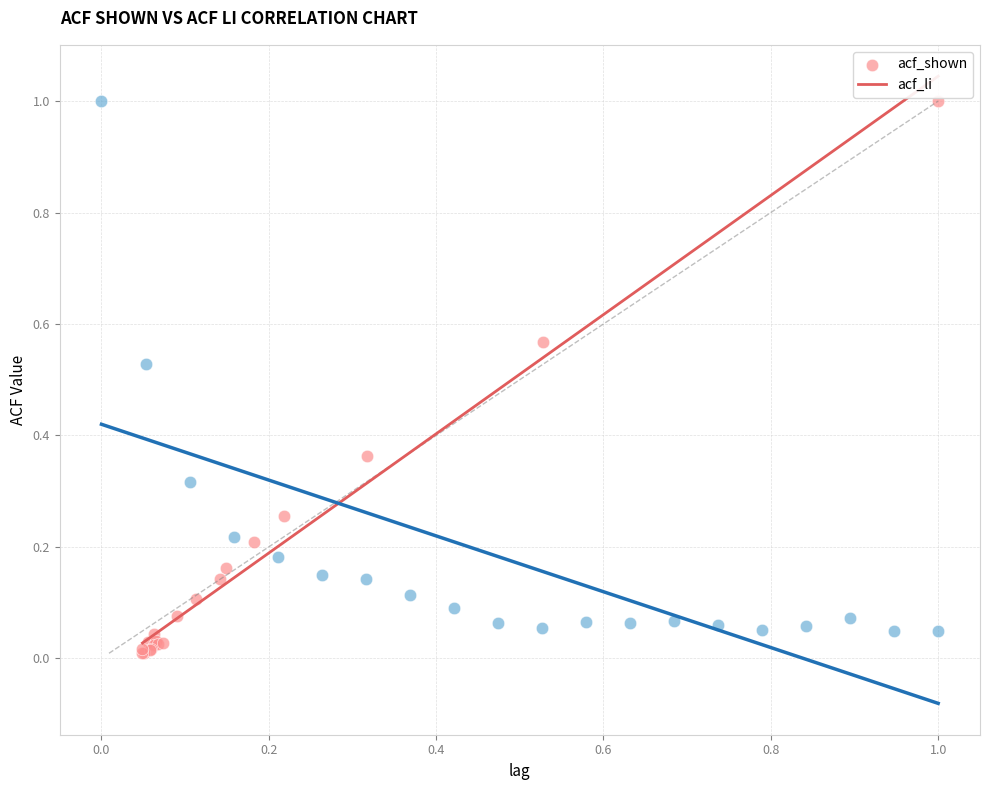

Which series has the largest Y range (max minus min)?

acf_li